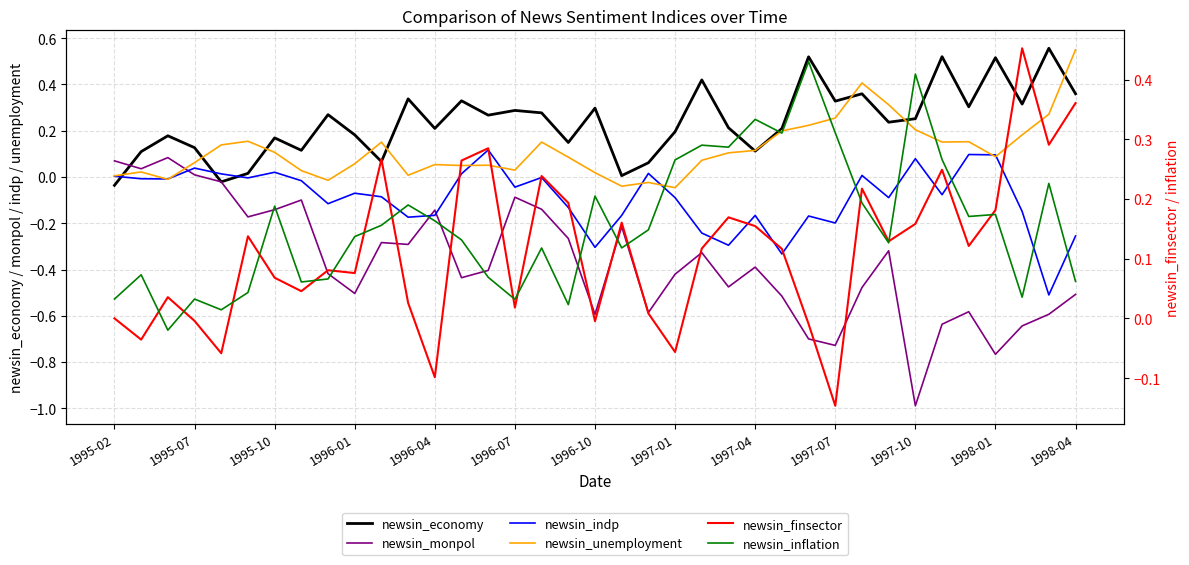

How many values in the newsin_indp series are below 0?

26